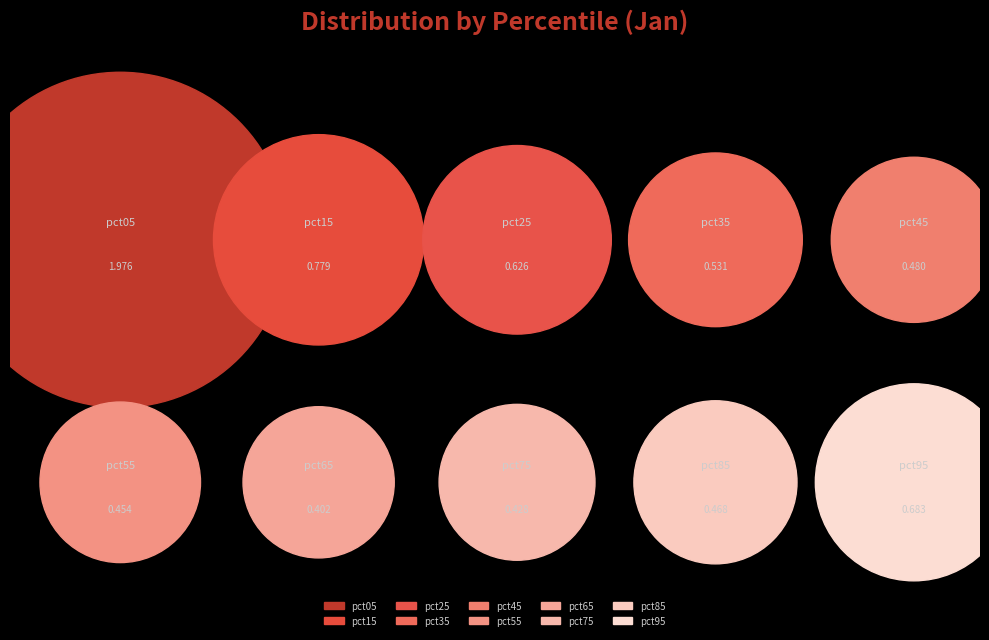

To the nearest percent, what is the difference between the pct85 and pct75 slice percentages?

1%